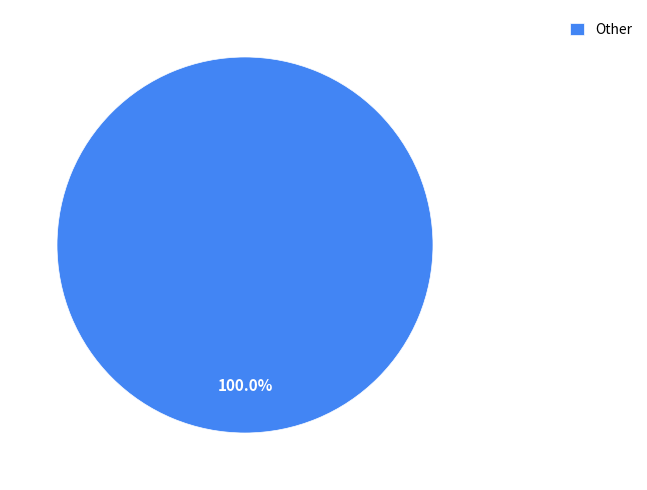

Does any single category account for the majority?

Yes